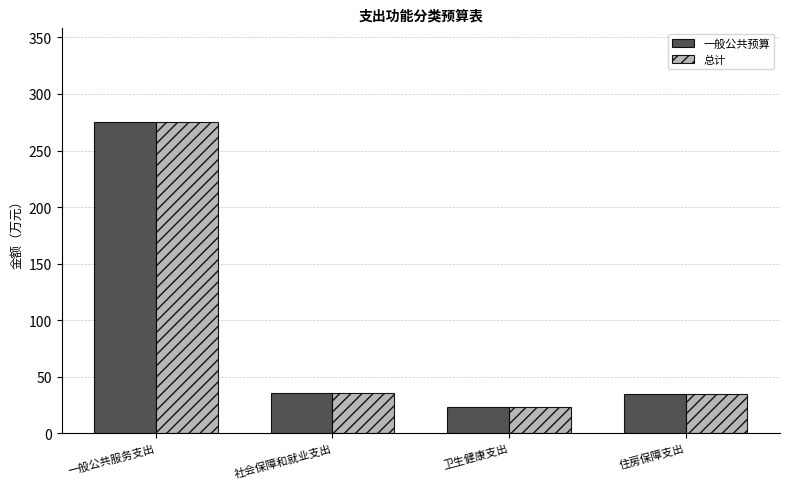

What position from the left is 住房保障支出?

4